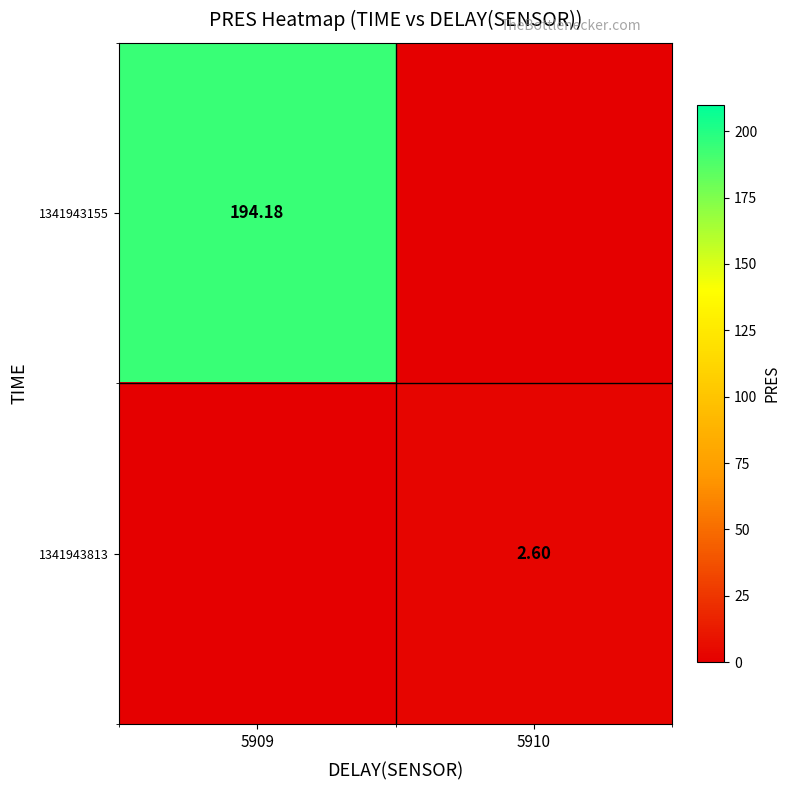

Which category has the highest value across all series?

5909